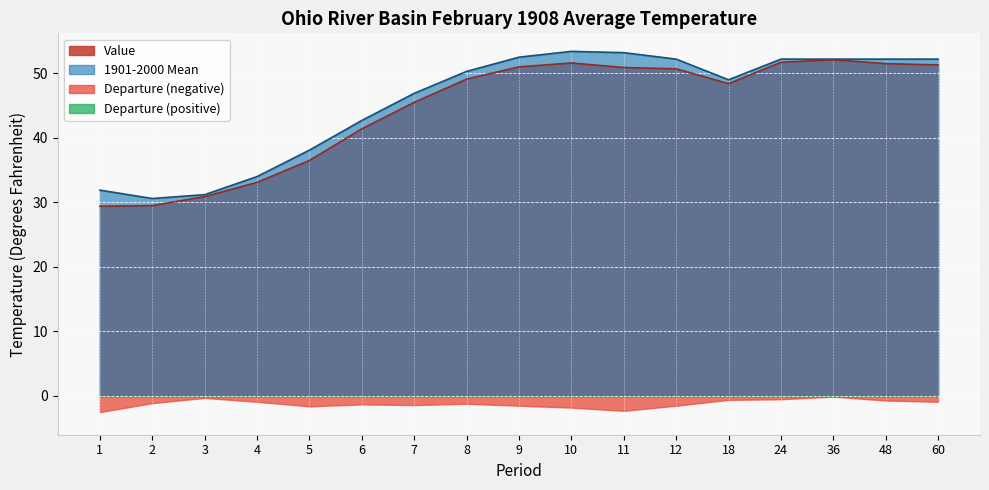

How many categories are shown in the chart?

17